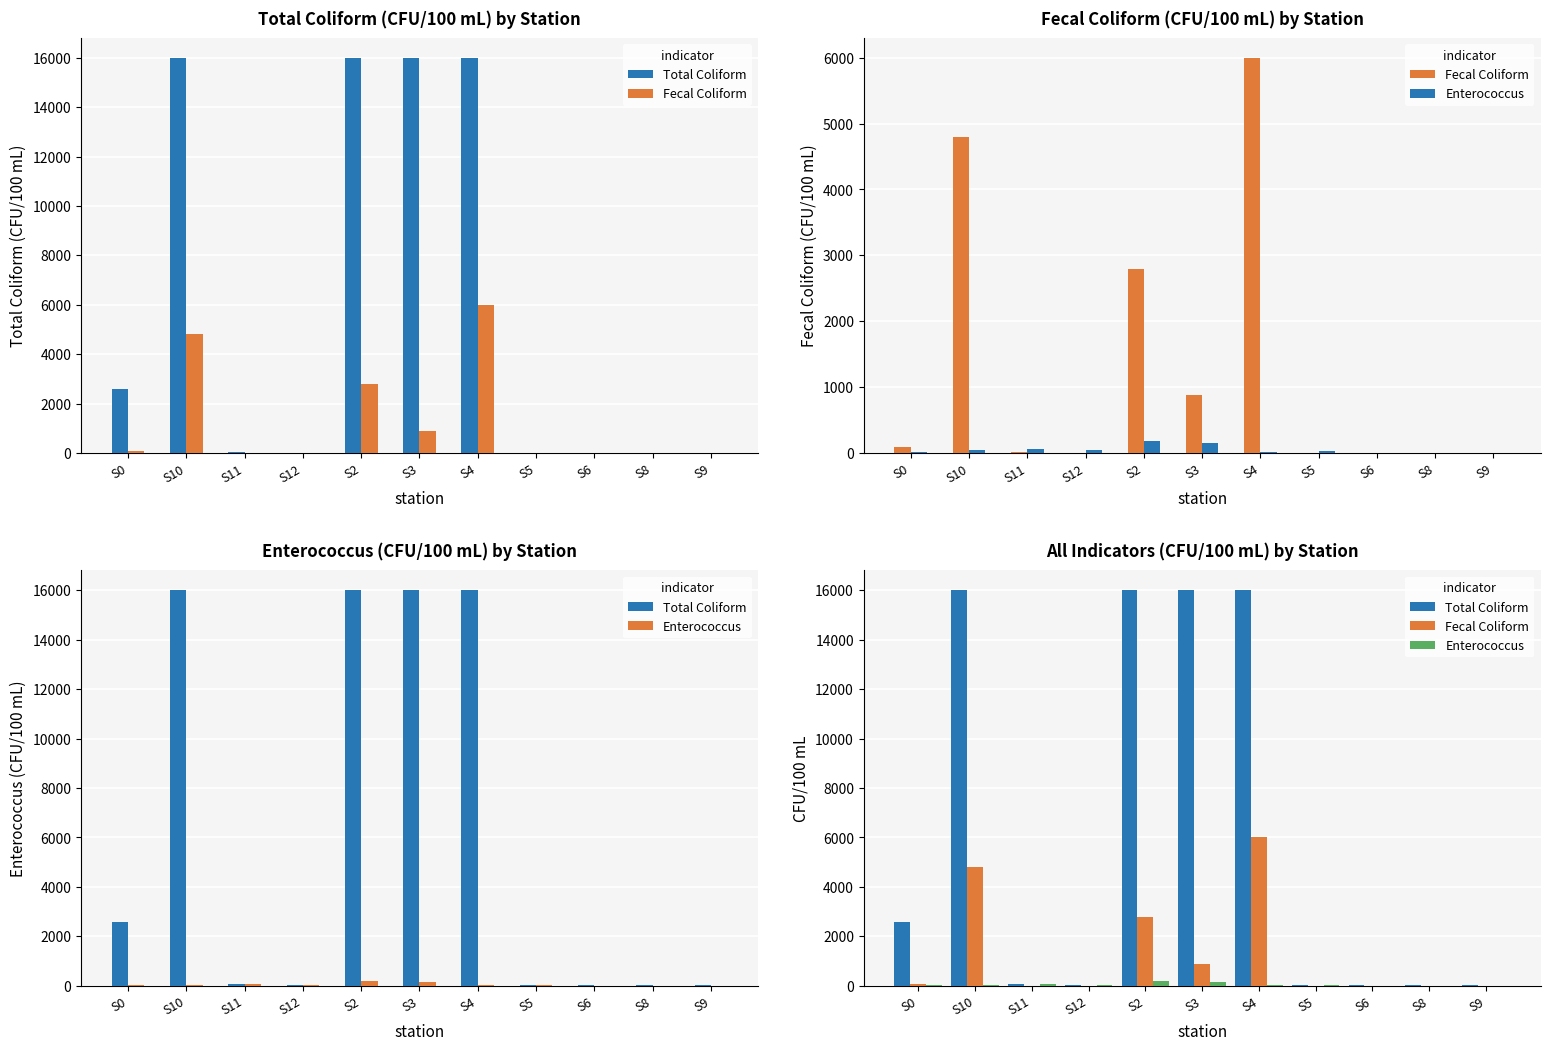

What is the spread (max minus min) of values at S3?

15840